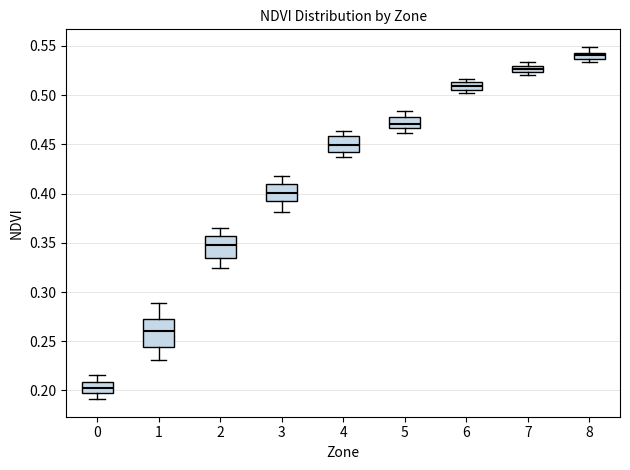

Where does the median line of the box at x = 1 sit on the y-axis? The values are not printed on the chart, so give them approximately, as read against the axis.

0.260